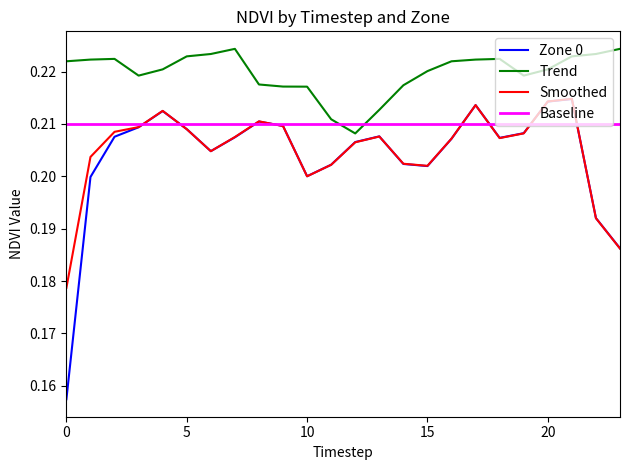

How many interior local peaks does the Zone 0 series have?

5